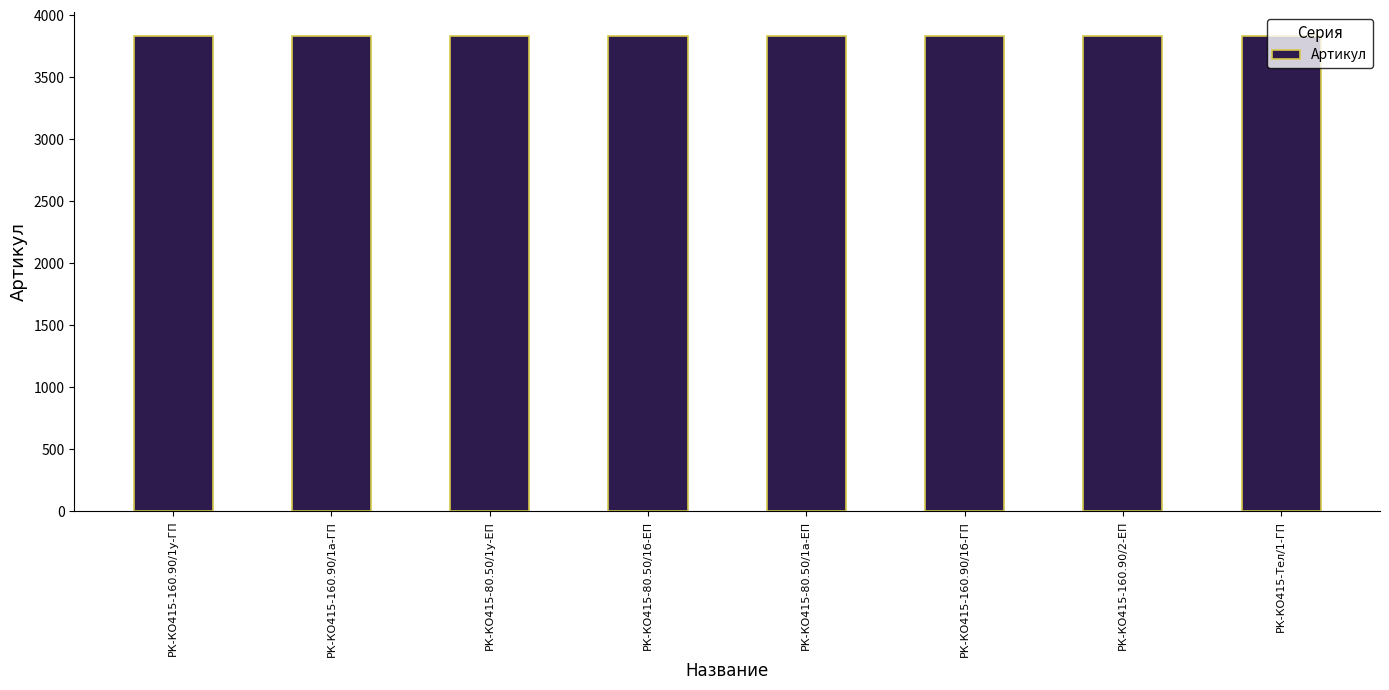

Is it true that the value at РК-КО415-Тел/1-ГП is 3836?

True